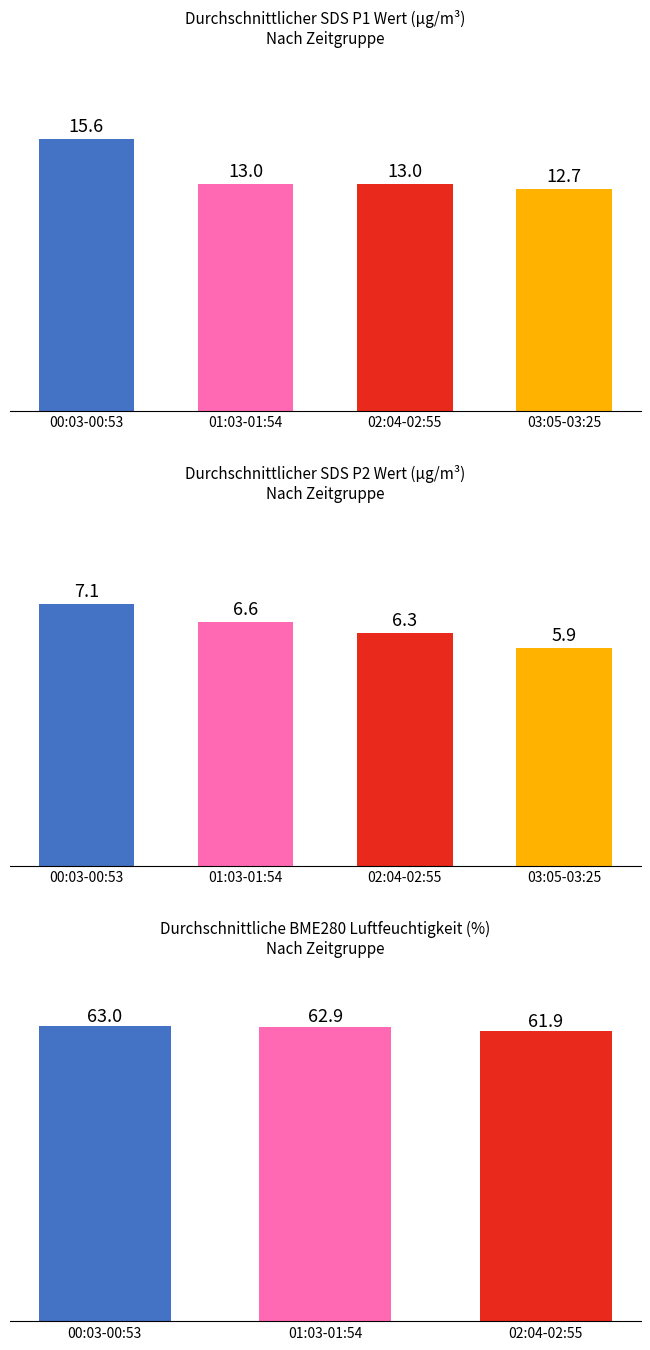

Is it true that SDS_P1 equals 26.3 at 01:44?

False